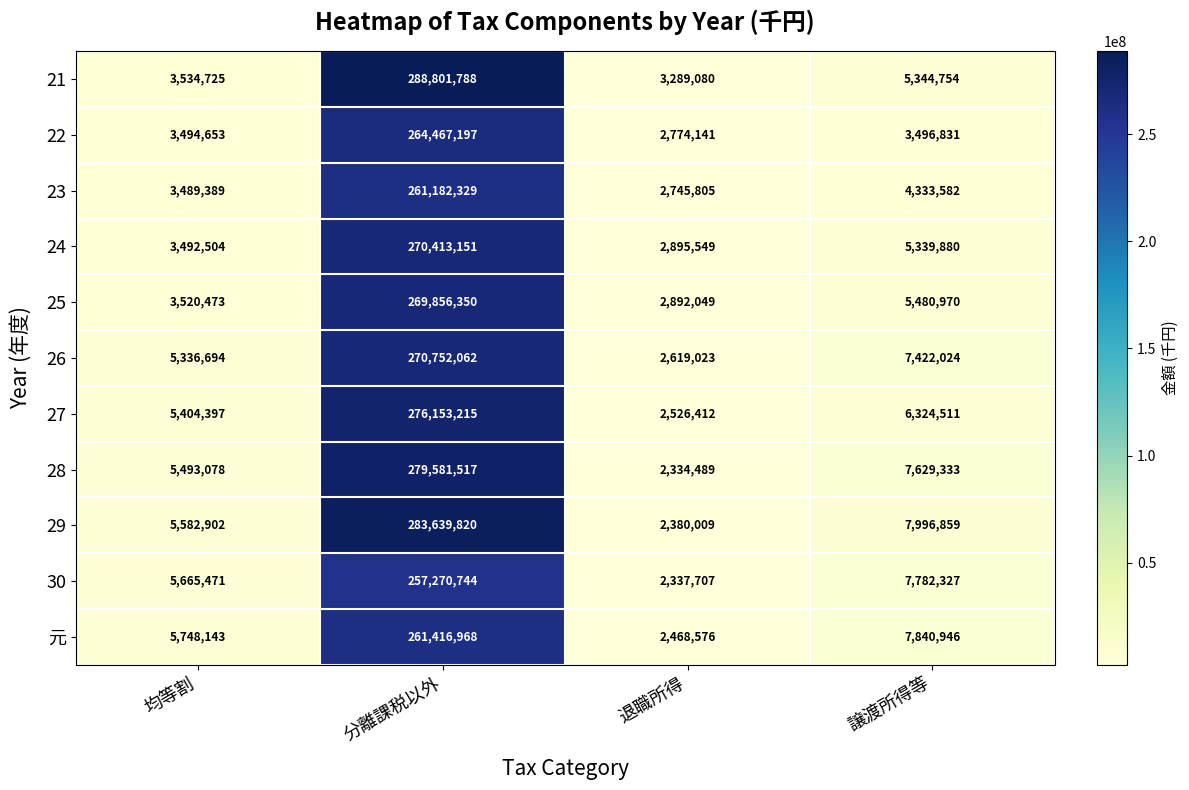

What is the difference between the second highest and second lowest values in the 26 series?

2085330